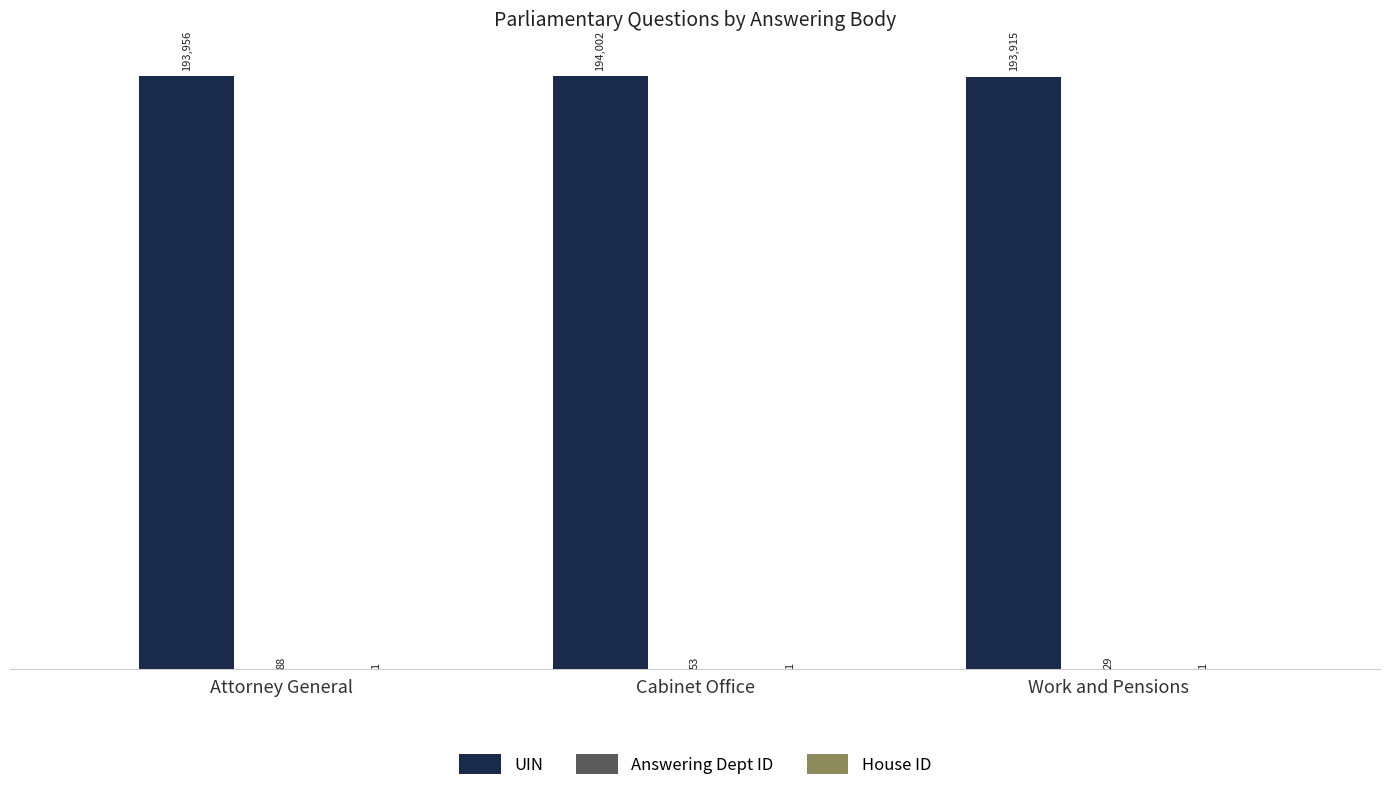

Which series has the largest total across all categories?

UIN